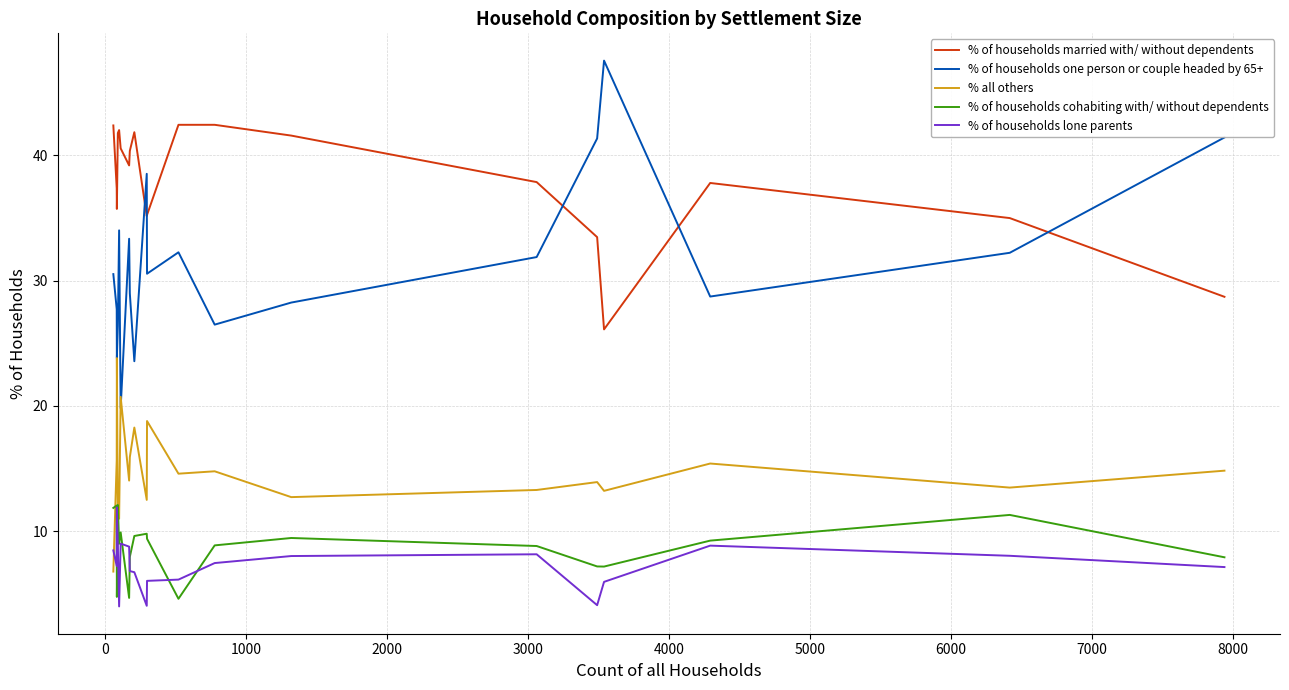

Which series has the largest range (max minus min)?

% of households one person or couple headed by 65+